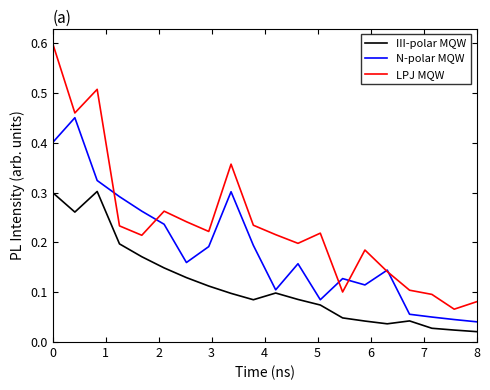

True or false: N-polar MQW and III-polar MQW cross at least once.

False